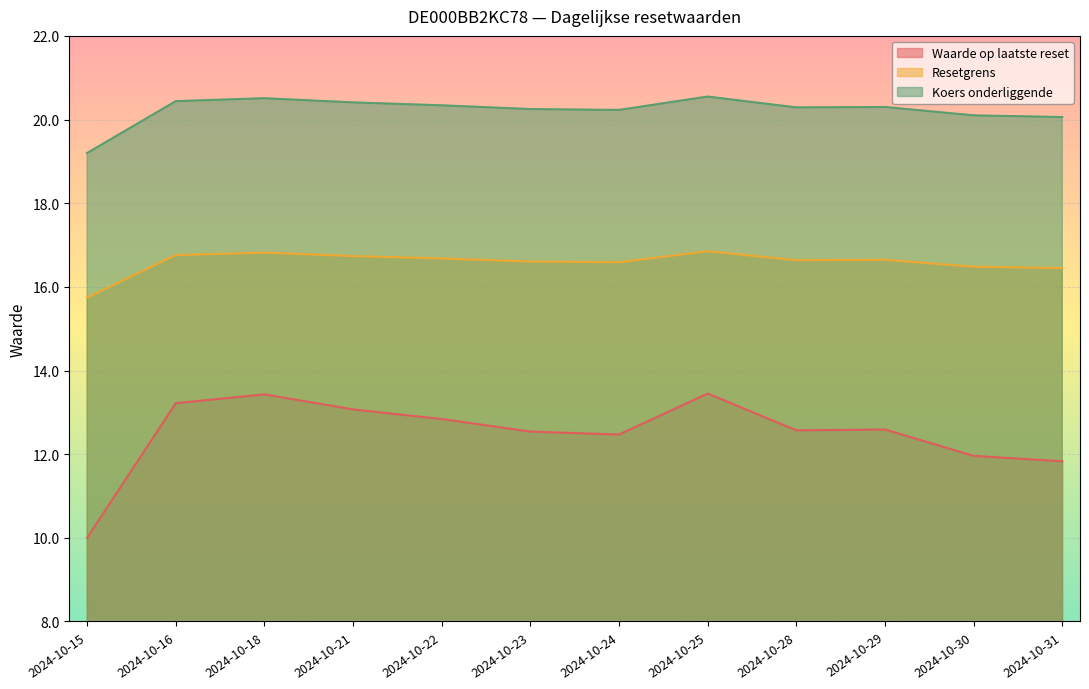

How many values in the Koers onderliggende series exceed 20?

11